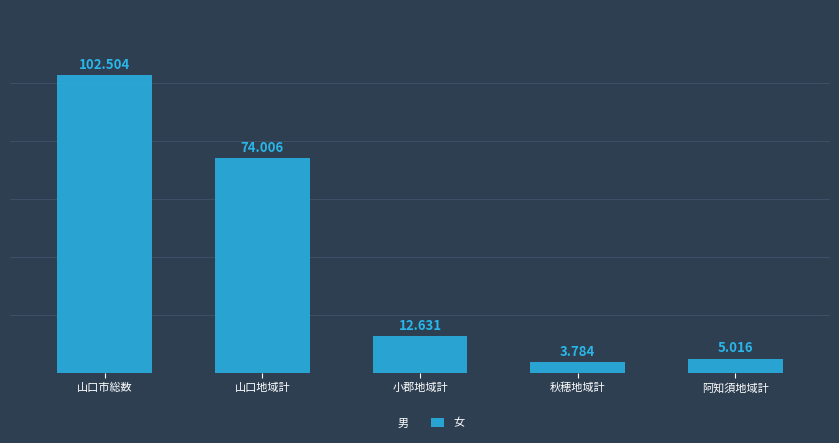

Rank the series at 山口地域計 from highest to lowest value.

女, 男